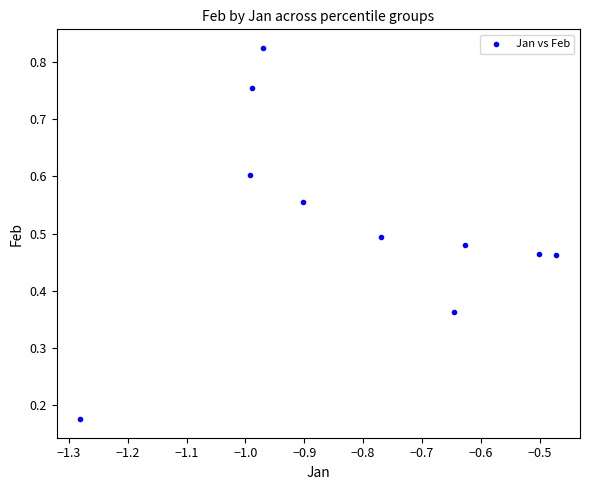

What is the average X value?

-0.8